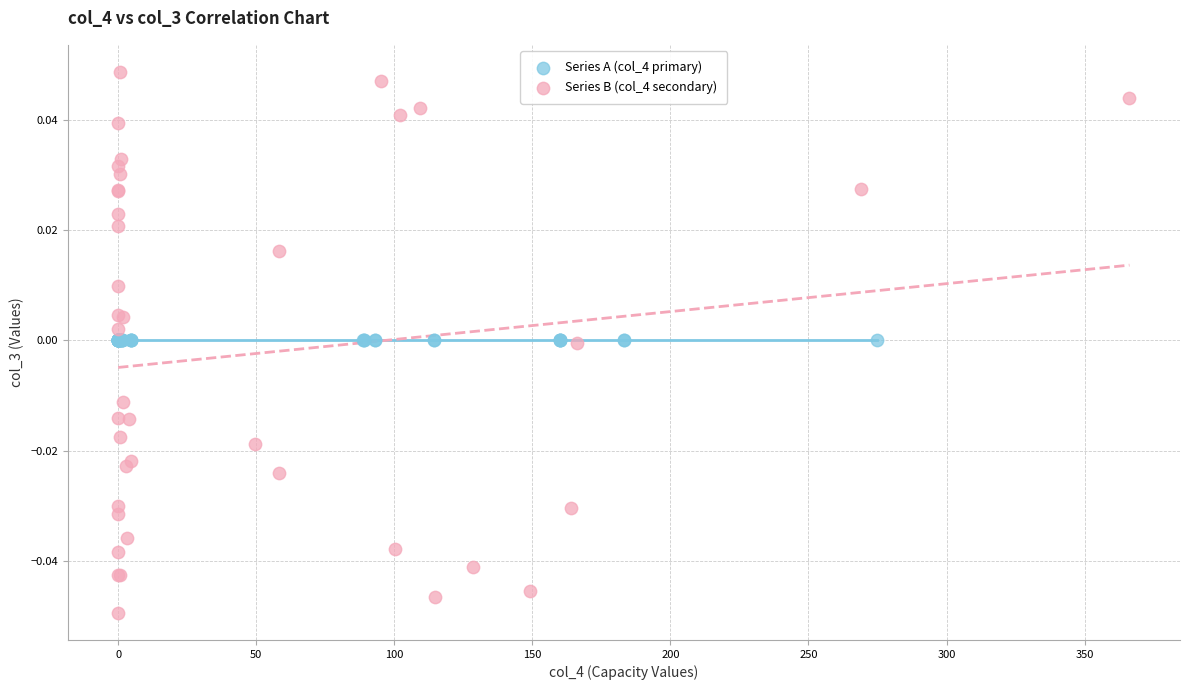

Which series reaches the maximum Y coordinate?

Series B (col_4 secondary)